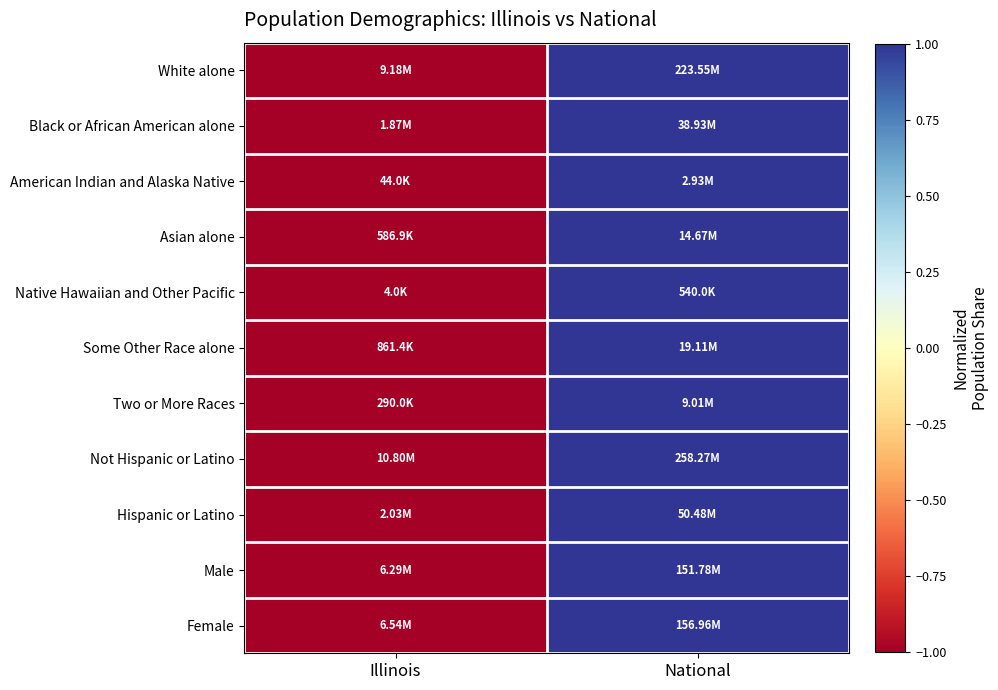

Which has a higher value, Illinois or National?

National